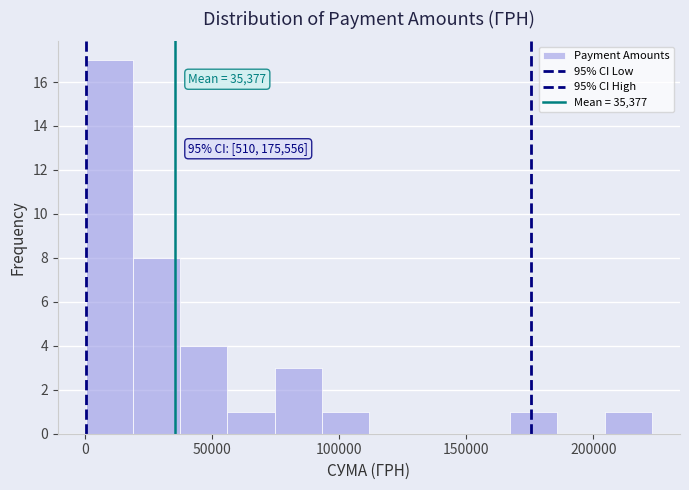

Around what value on the x-axis is the tallest bar? Give the approximate position of its centre, as read against the axis.

10000